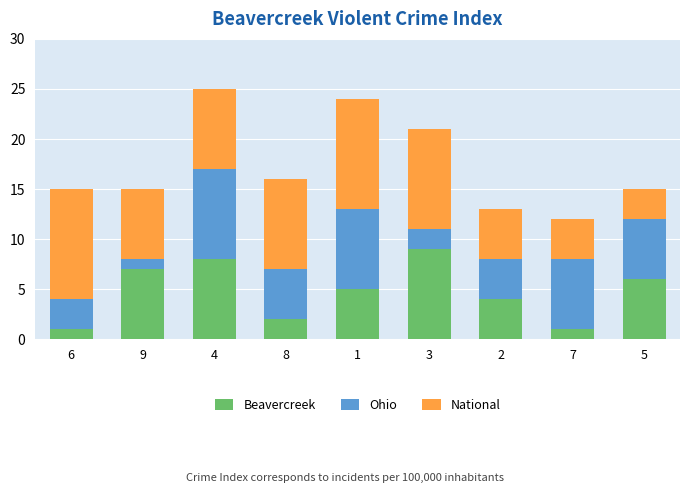

What is the highest value of the Beavercreek series?

9